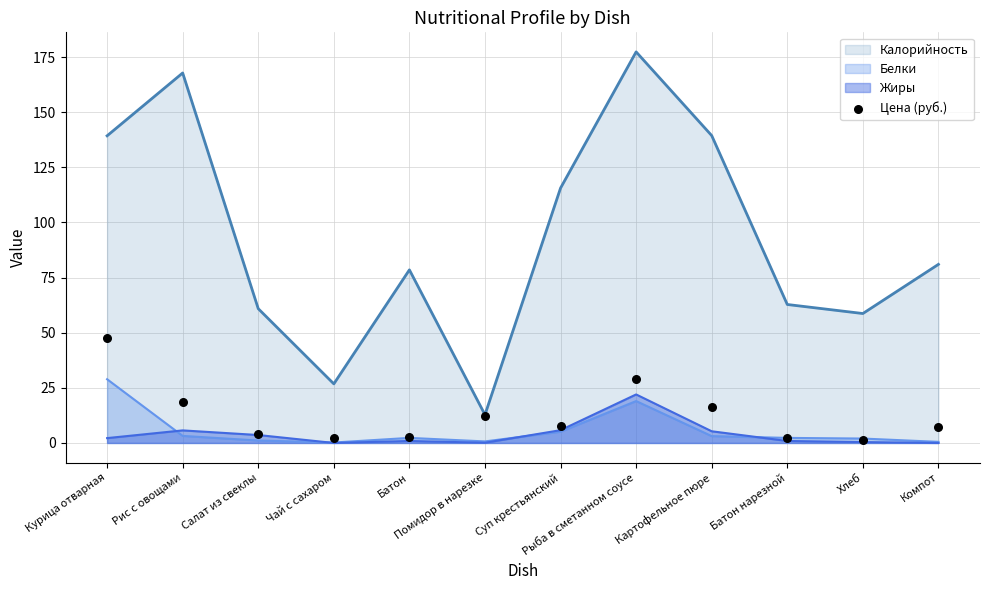

Between Помидор в нарезке and Рис с овощами, which is larger?

Рис с овощами